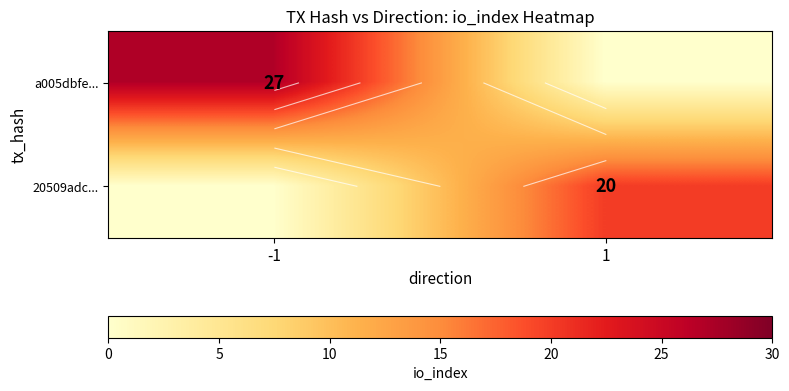

At which label is 20509adc... closest to 10?

-1